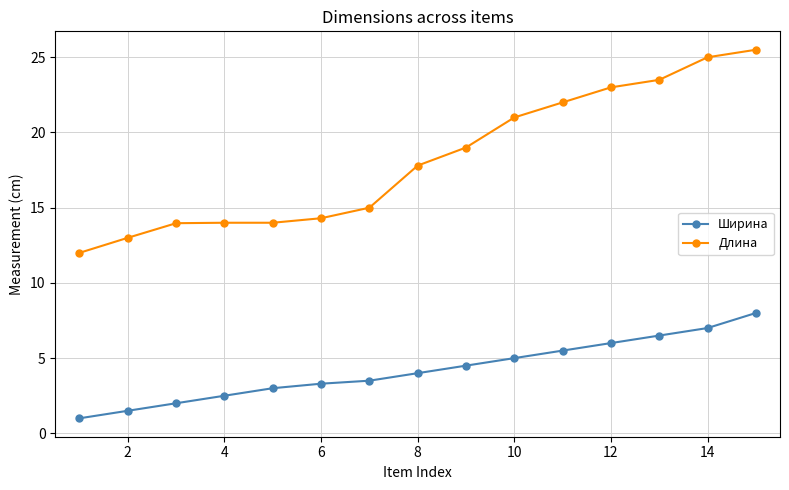

Which series has the largest total across all categories?

Длина